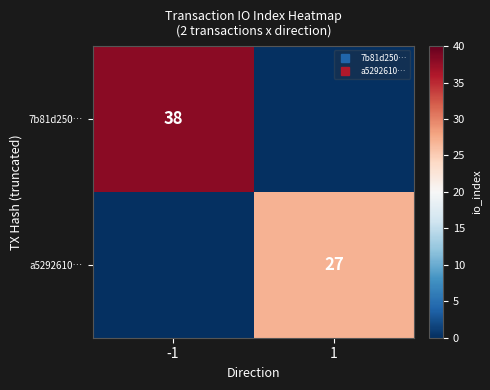

Between -1 and 1, which series saw the biggest shift?

7b81d250…